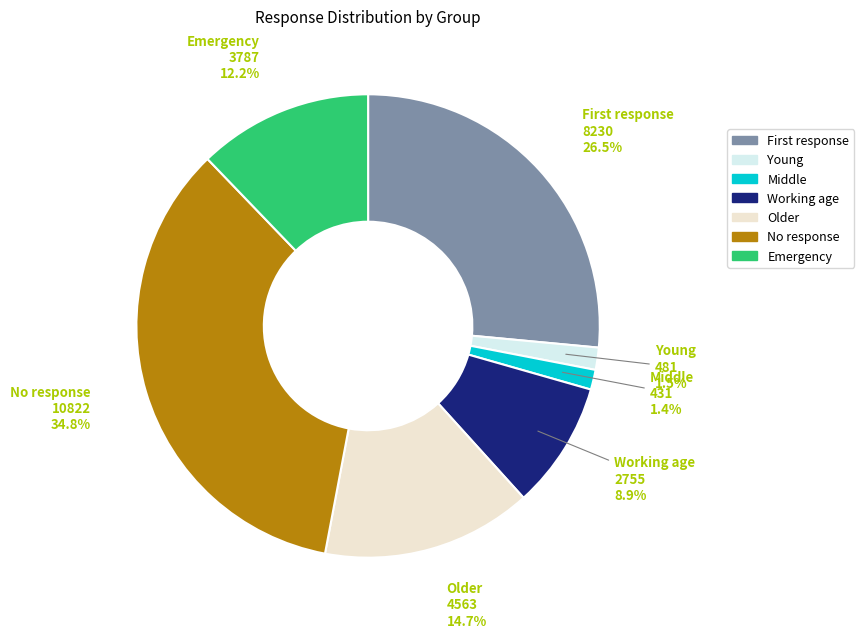

Which category has the biggest portion of the pie?

No response